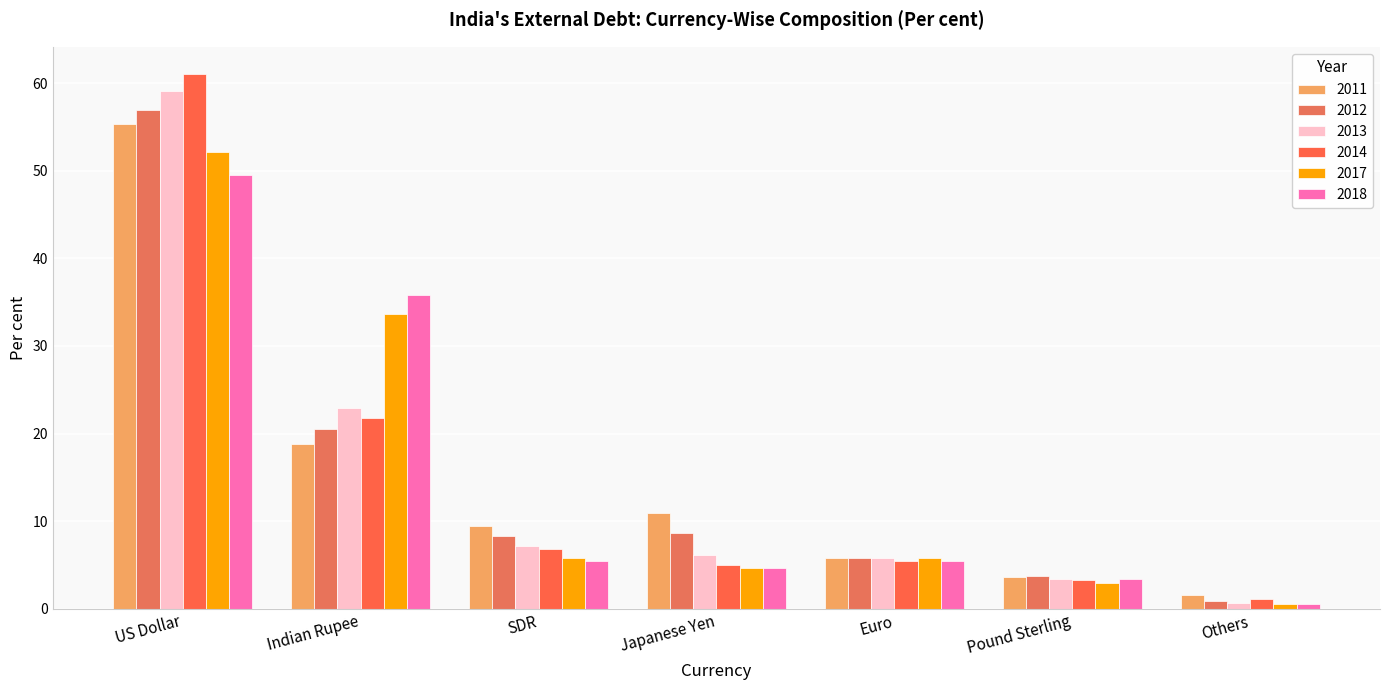

What is the total value across all series at Others?

5.5